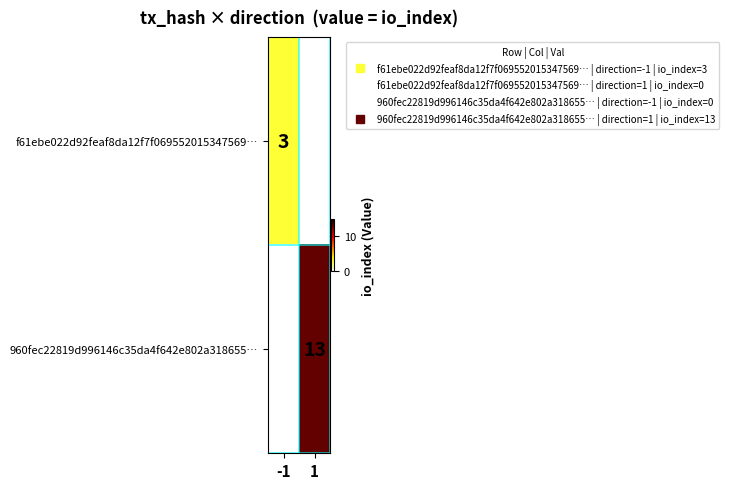

Which series has the largest range (max minus min)?

960fec22819d996146c35da4f642e802a318655…